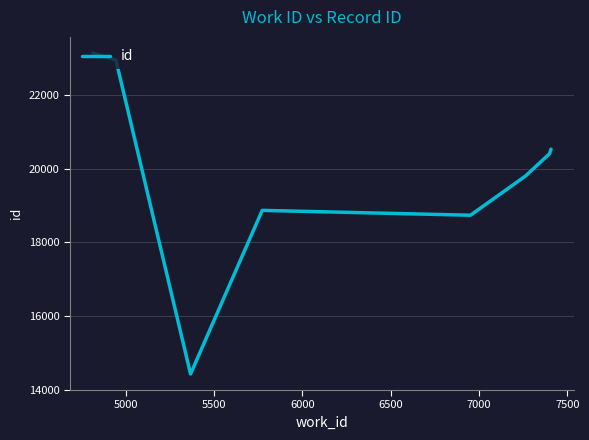

What is the minimum value shown in the chart?

14427